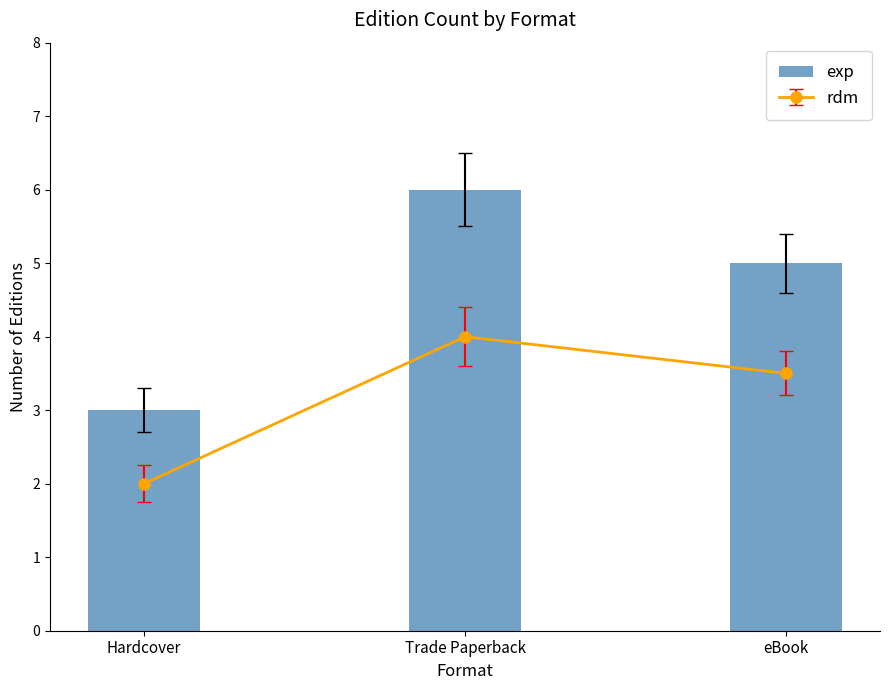

Are the bars horizontal?

No